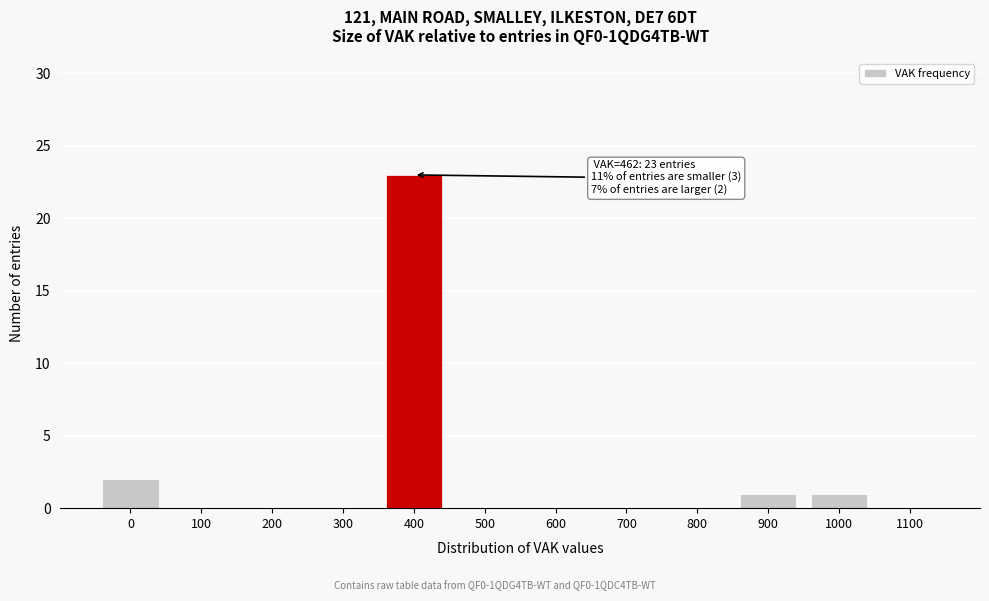

Reading right to left, what are all the values shown in this chart?

1100=0	1000=1	900=1	800=0	700=0	600=0	500=0	400=23	300=0	200=0	100=0	0=2